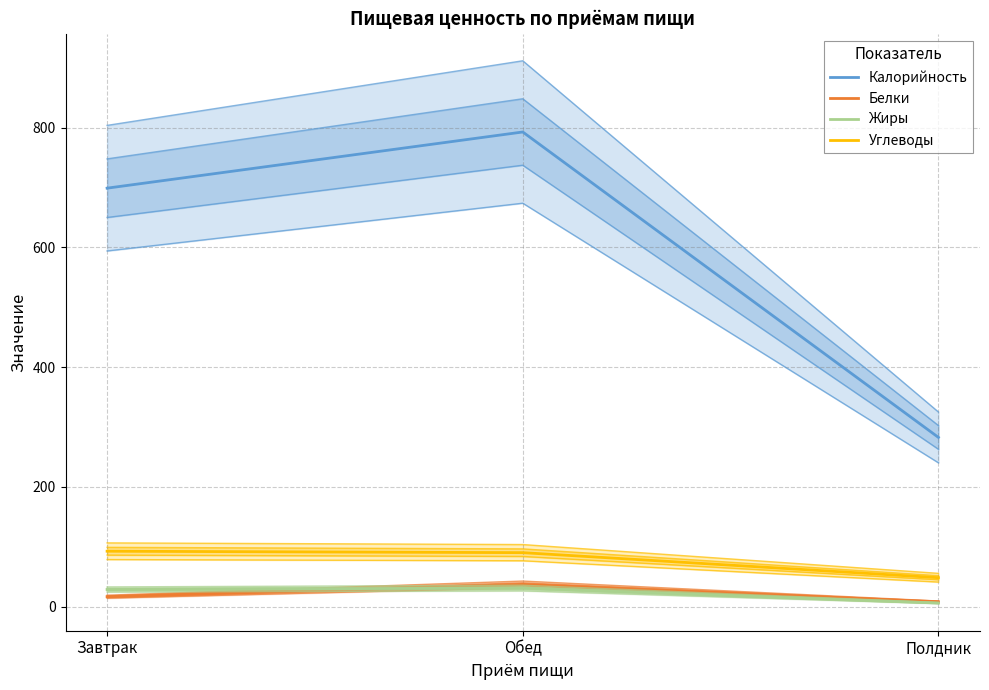

What is the total value across all series at Полдник?

345.7